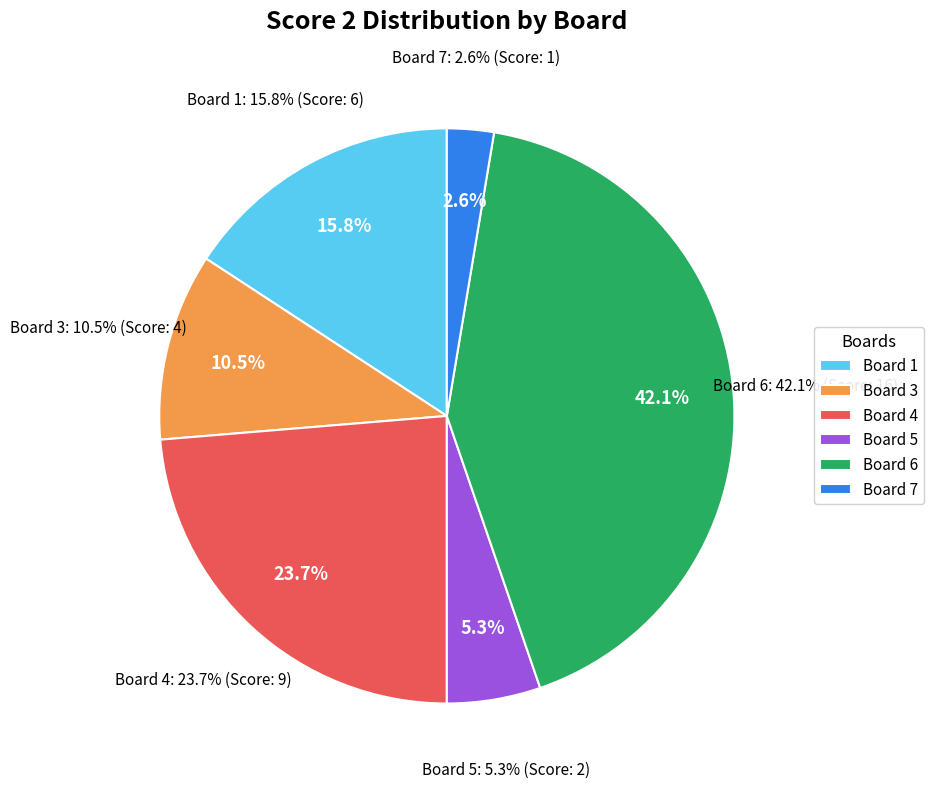

Does Board 6 account for over 50% of the chart?

No